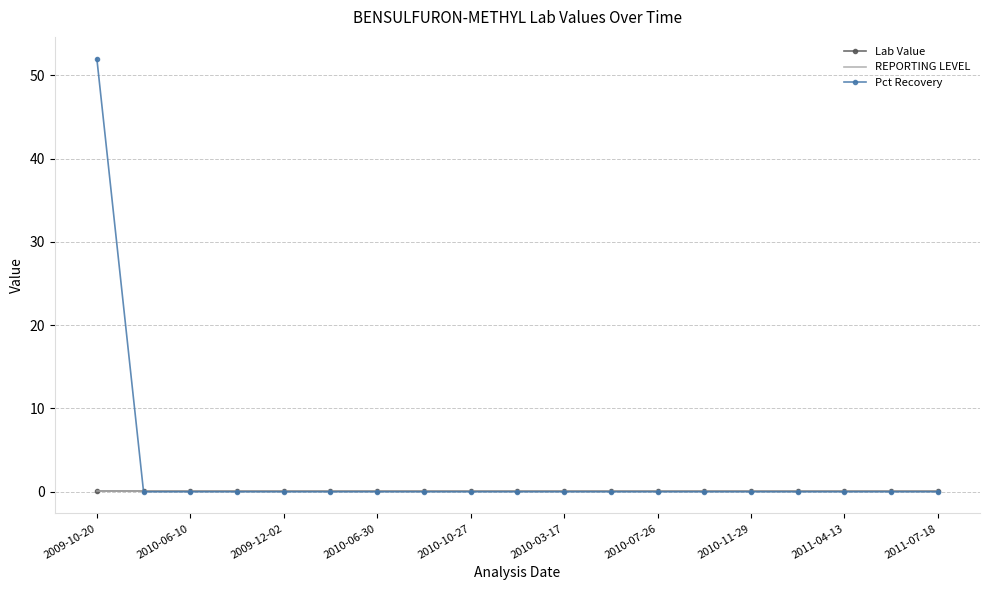

How many distinct data groups are displayed?

3